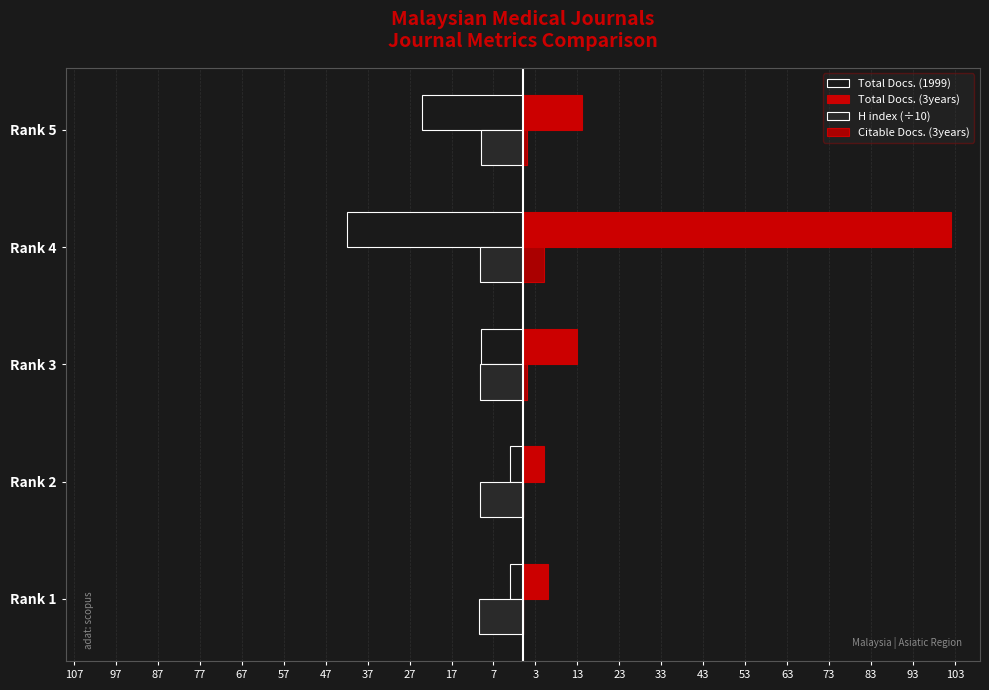

What is the smallest value displayed?

-42.0